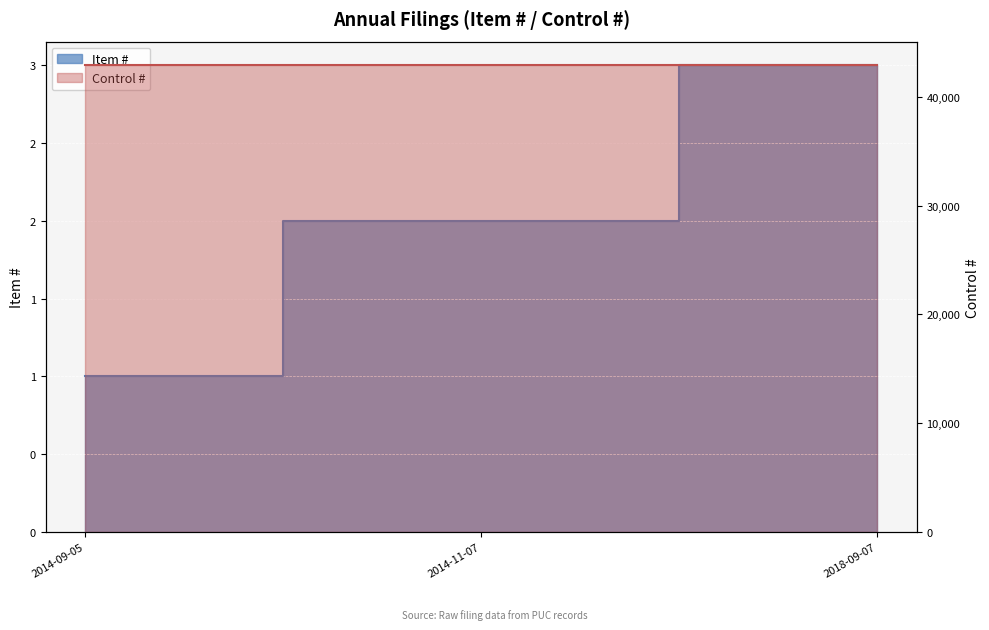

Is it true that the value at 2014-09-05 is 2?

False